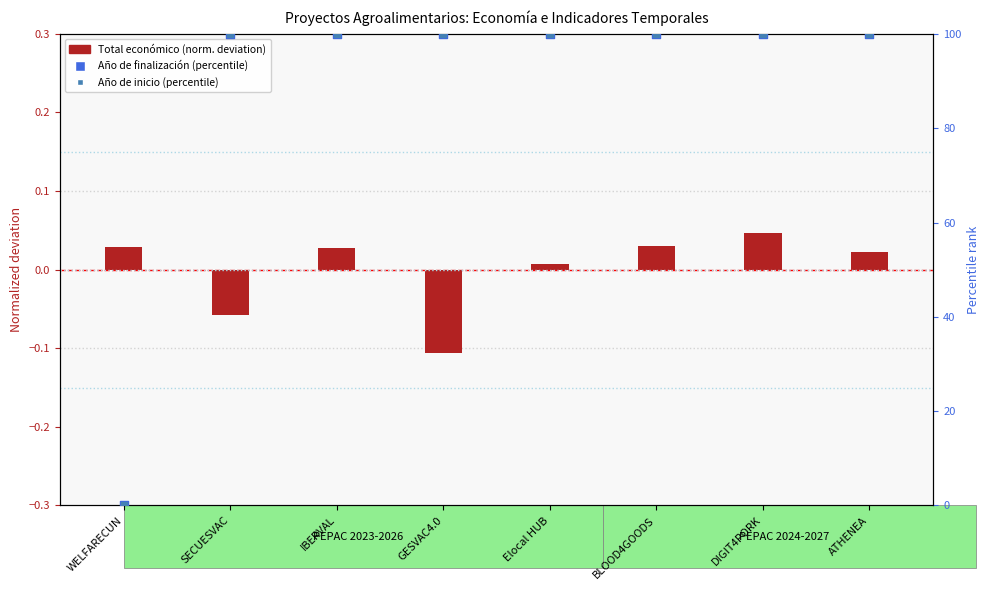

Which series contains the highest Y value?

Año de finalización (percentile)